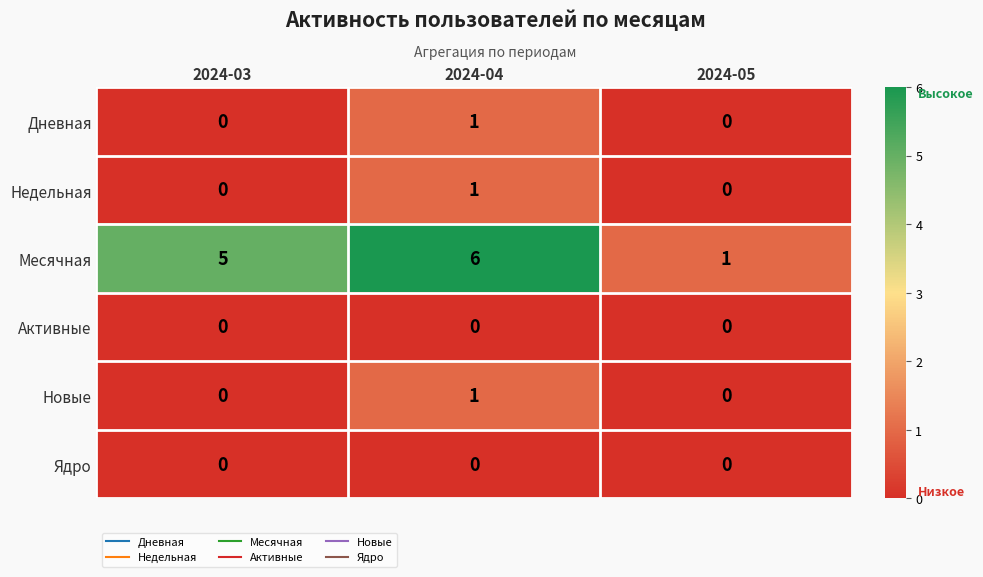

How many Новые values are between 0 and 1?

3